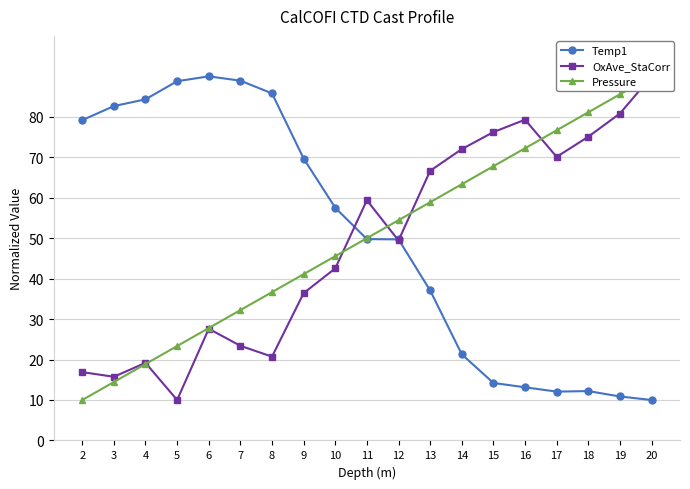

What is the difference between the maximum and minimum values in the OxAve_StaCorr series?

80.0